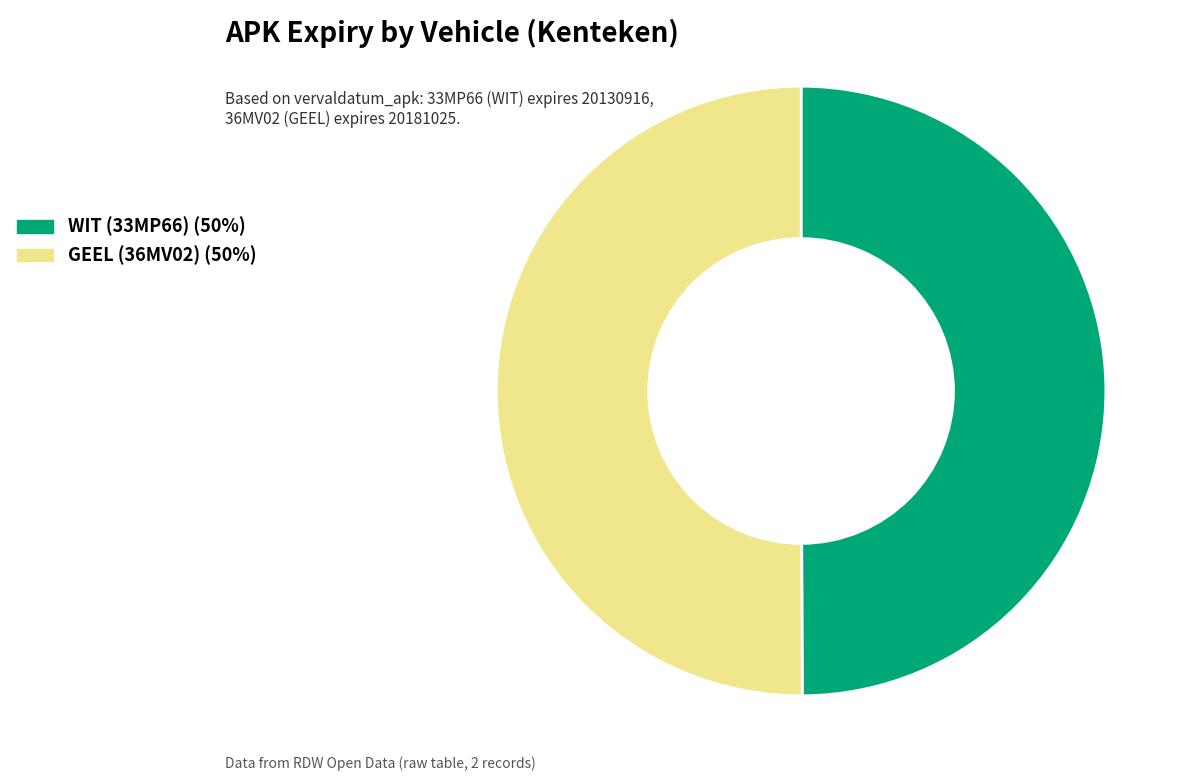

What is the ratio of the value at GEEL (36MV02) to the value at WIT (33MP66)?

1.0